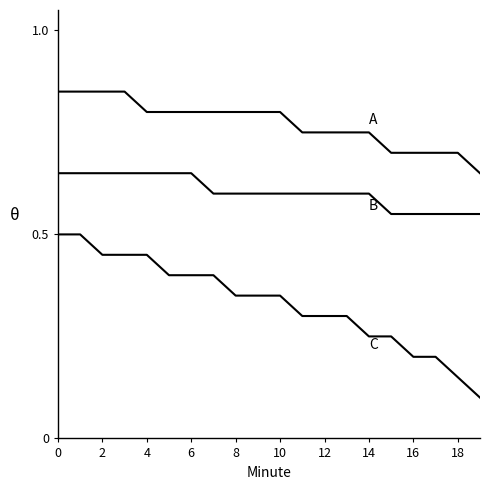

Is this an area chart (filled region under the line)?

No